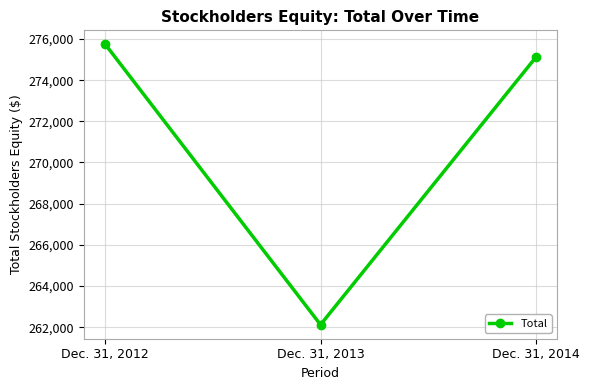

At which category does the chart reach its minimum across all series?

Dec. 31, 2013